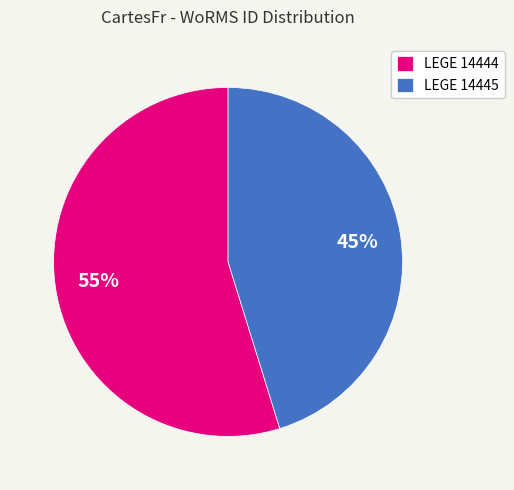

Between LEGE 14444 and LEGE 14445, which is larger?

LEGE 14444